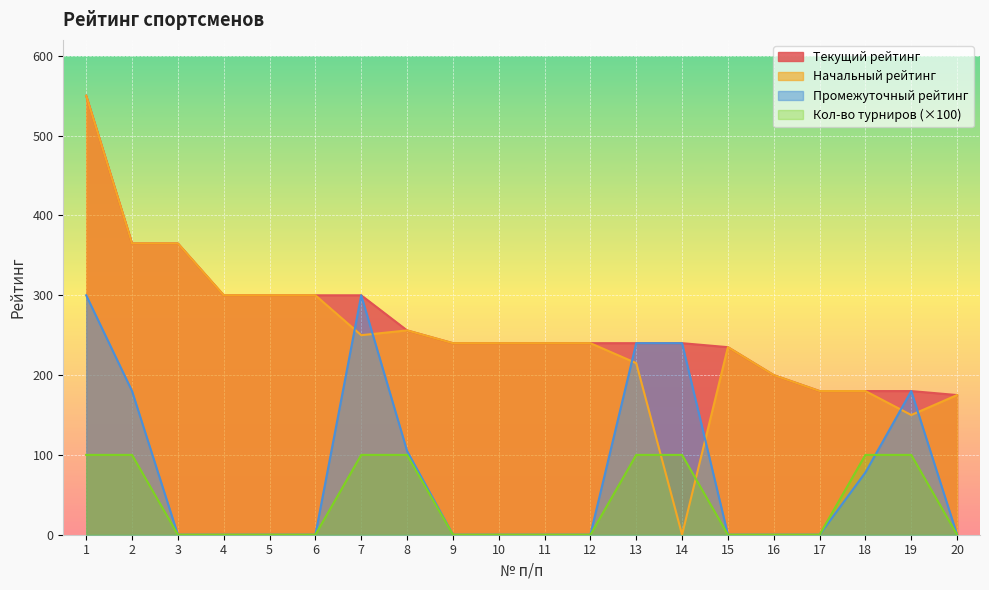

Rank the series at 18 from lowest to highest value.

Промежуточный рейтинг, Кол-во турниров, Текущий рейтинг, Начальный рейтинг